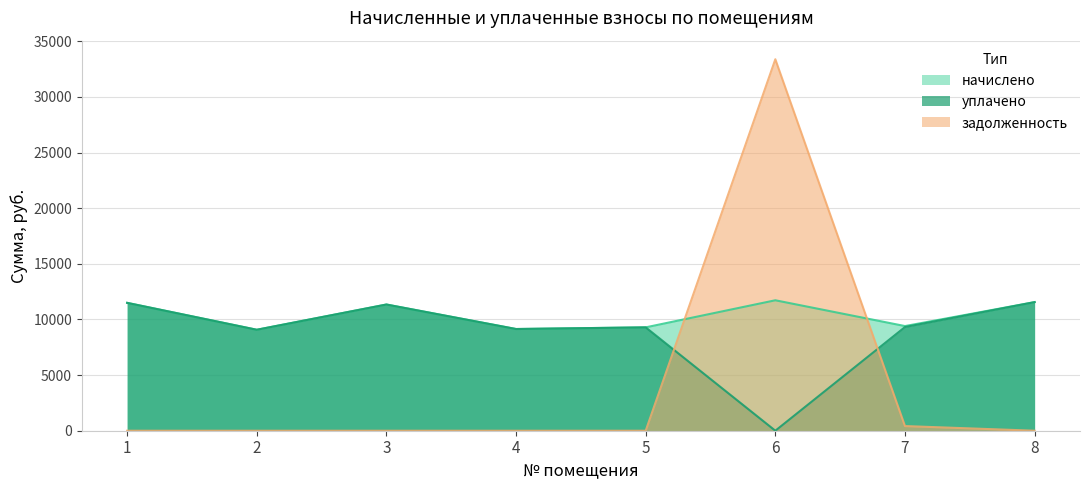

The начислено series shows 15674.0 at 1. True or false?

False